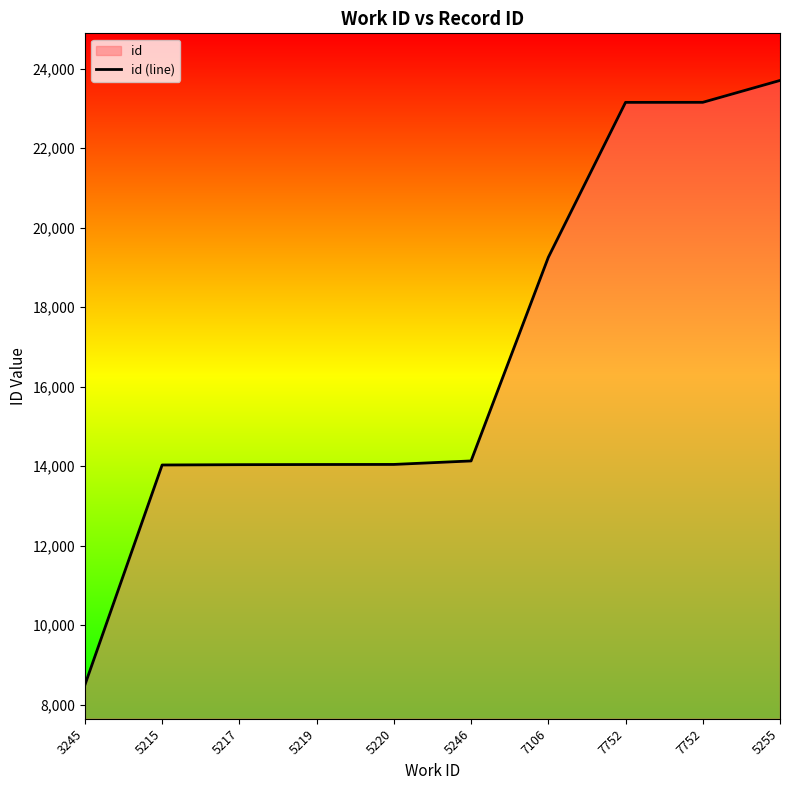

The chart shows a value of 14030 at 5215. True or false?

True